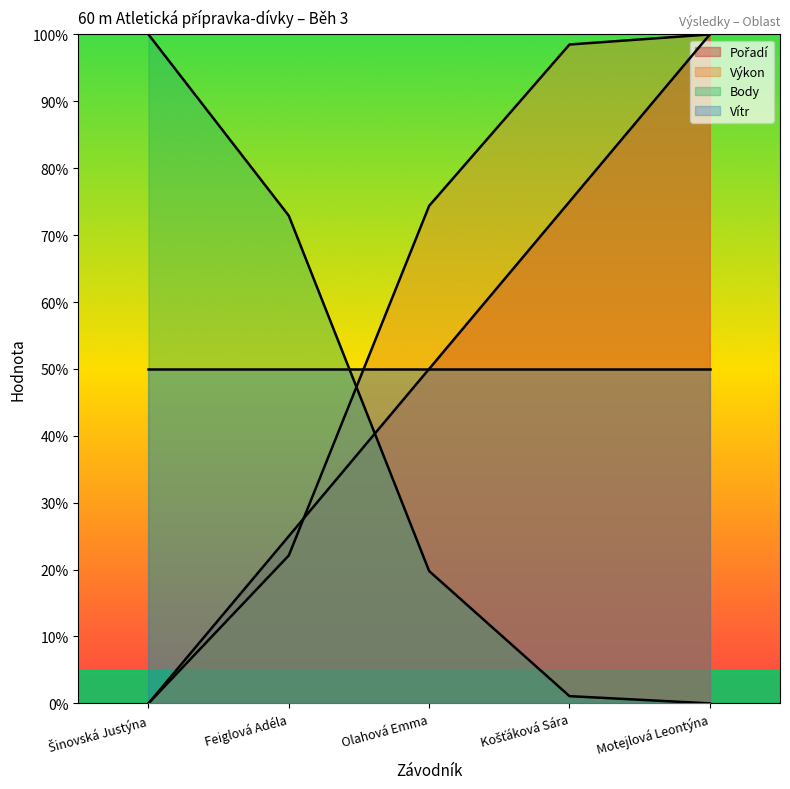

How many positive values does the Pořadí series have?

4